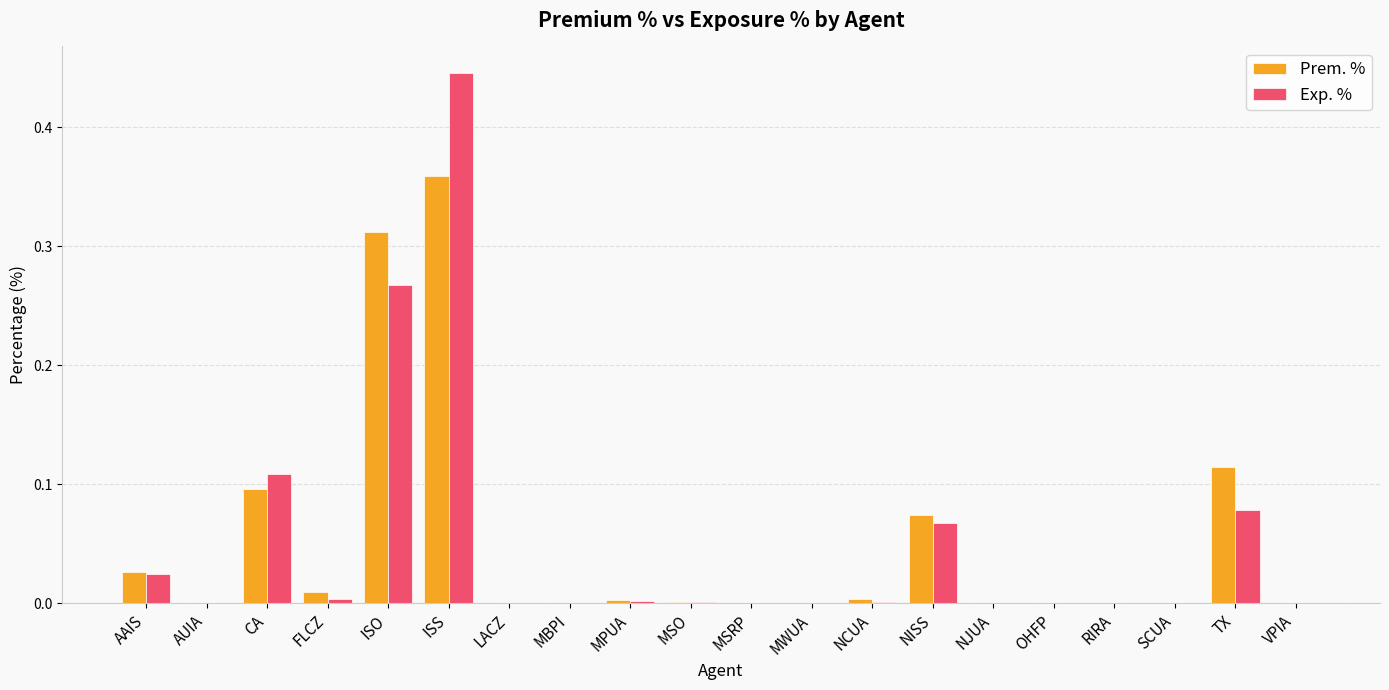

What is the sum of all Prem. % values?

1.0